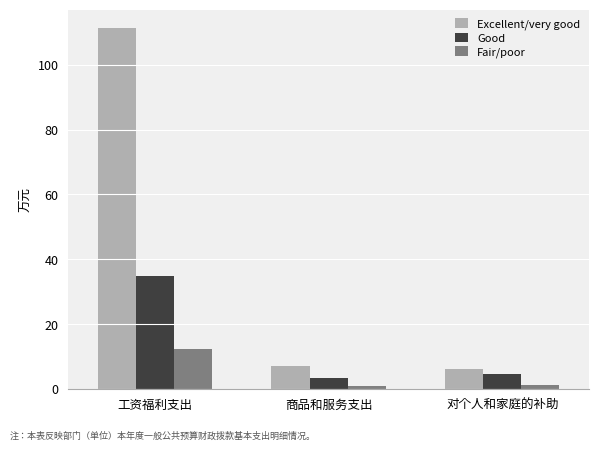

Which series has the largest range (max minus min)?

Excellent/very good